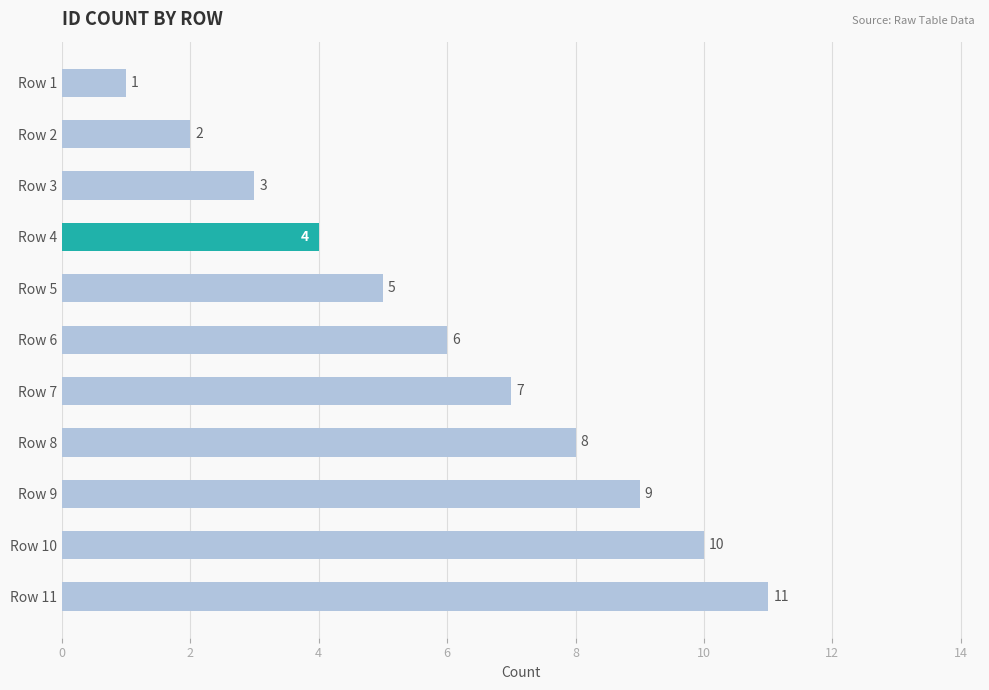

What is the sum of all values?

66